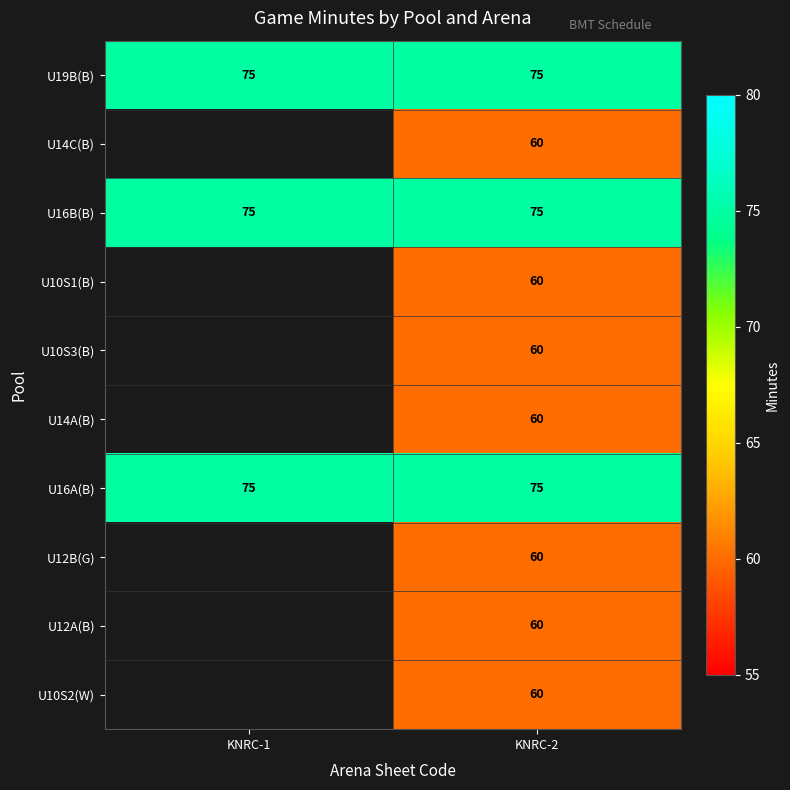

At how many categories does at least one series exceed 74?

2